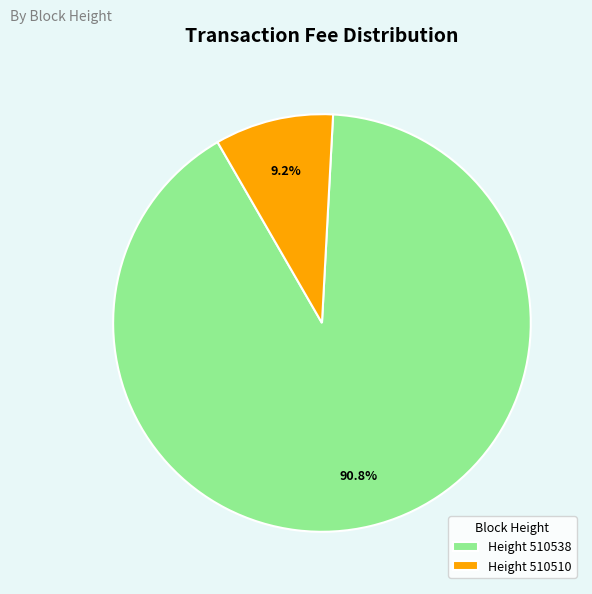

What portion of the pie excludes Height 510538?

9.2%